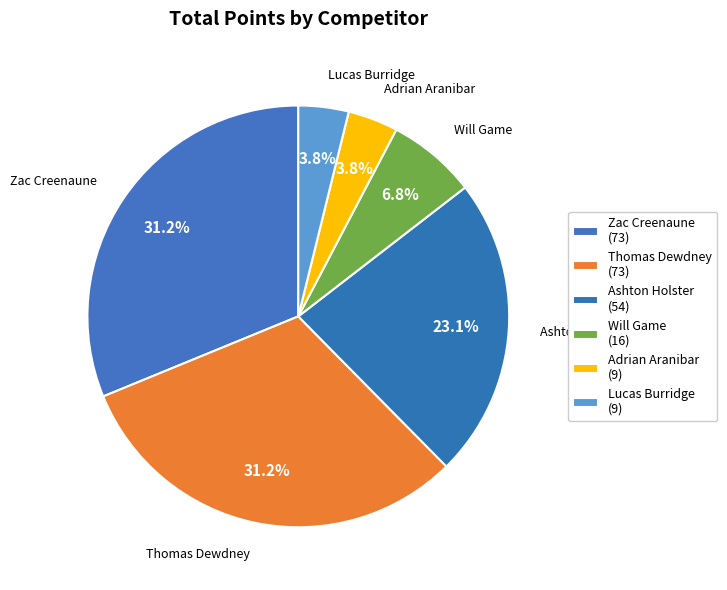

To the nearest percent, what is the difference between the largest and smallest slice percentages?

27%